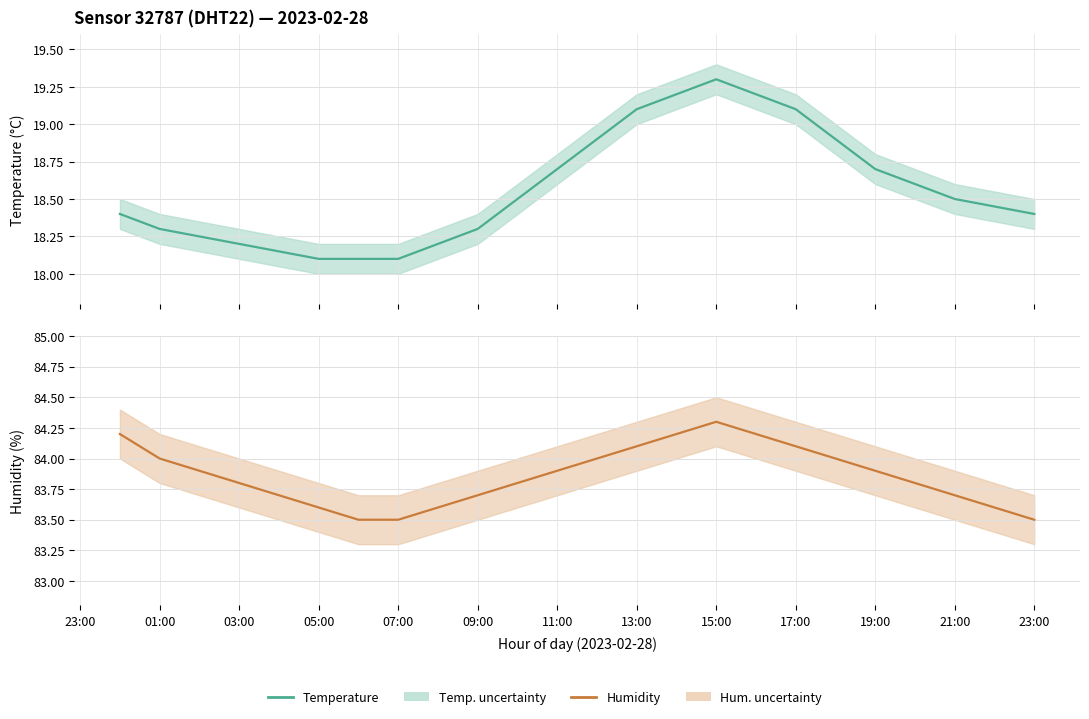

True or false: temperature and humidity cross at least once.

False